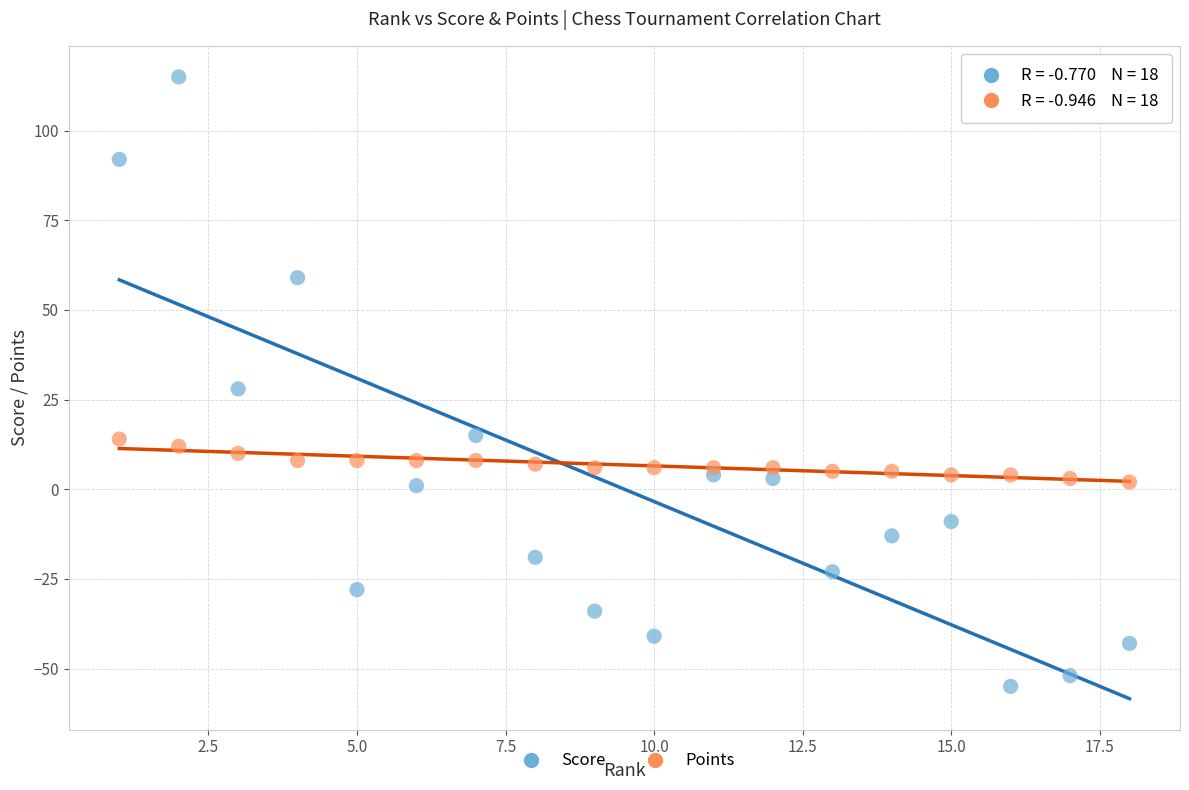

Which series reaches the minimum Y coordinate?

Score